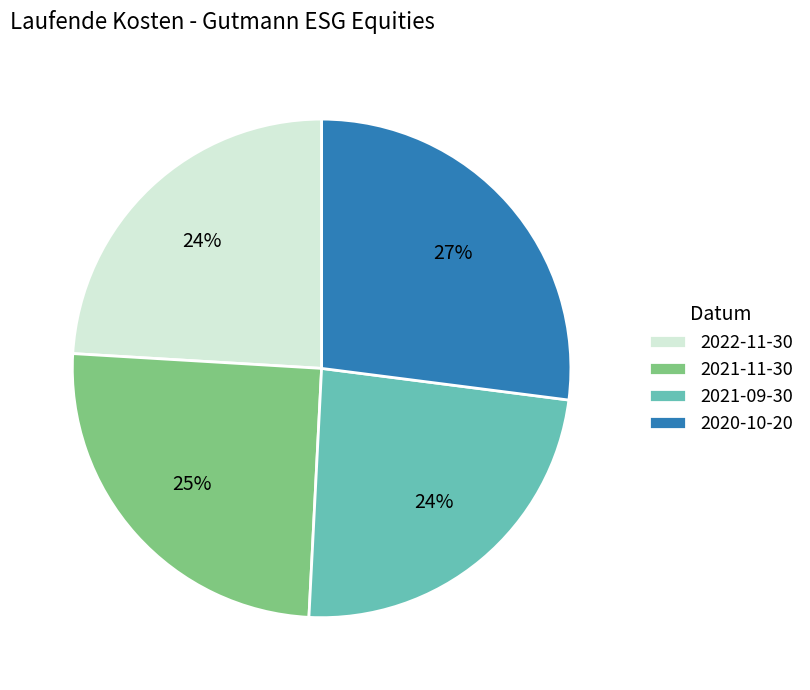

Which category has the biggest portion of the pie?

2020-10-20